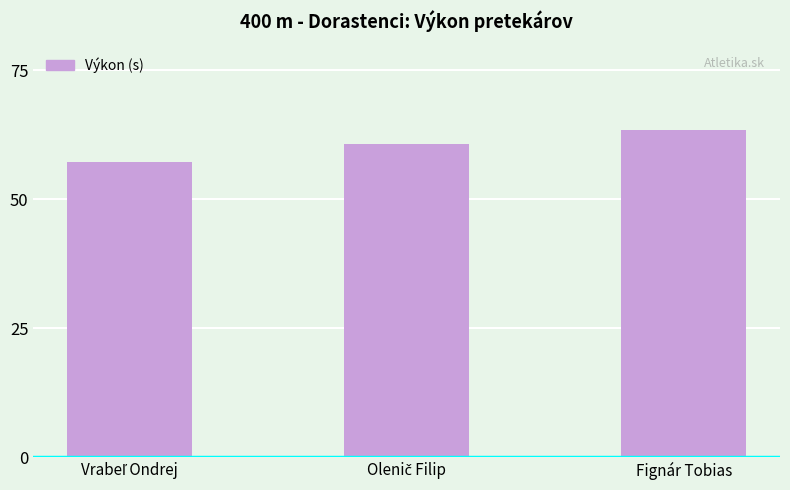

What is the minimum value shown in the chart?

57.3